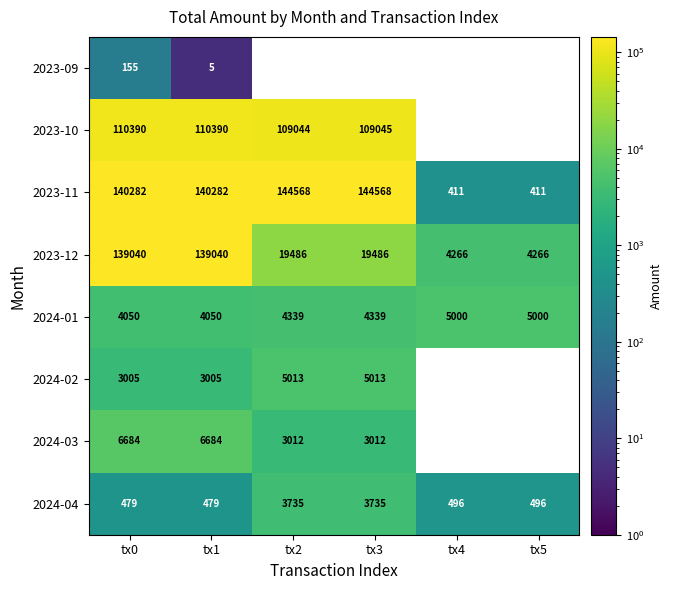

Which has a higher value, tx4 or tx2?

tx2